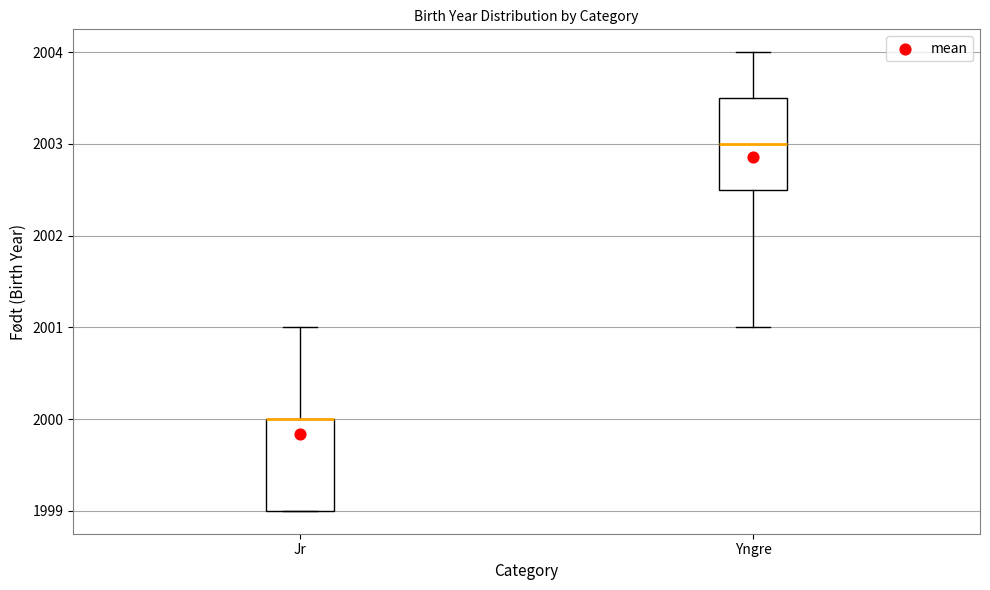

Where is the lower edge of the box for Yngre on the y-axis? The values are not printed on the chart, so give them approximately, as read against the axis.

2002.5